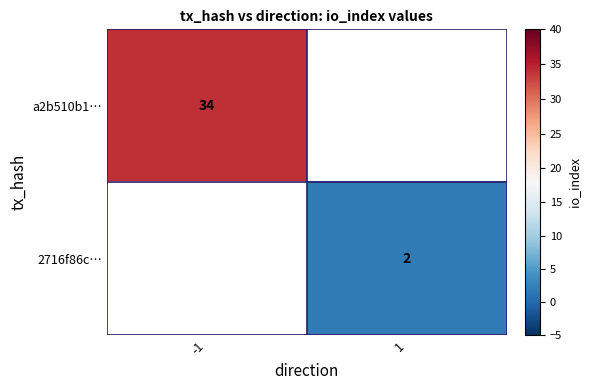

Is the value of 2716f86c… at 1 greater than the value of a2b510b1… at -1?

No